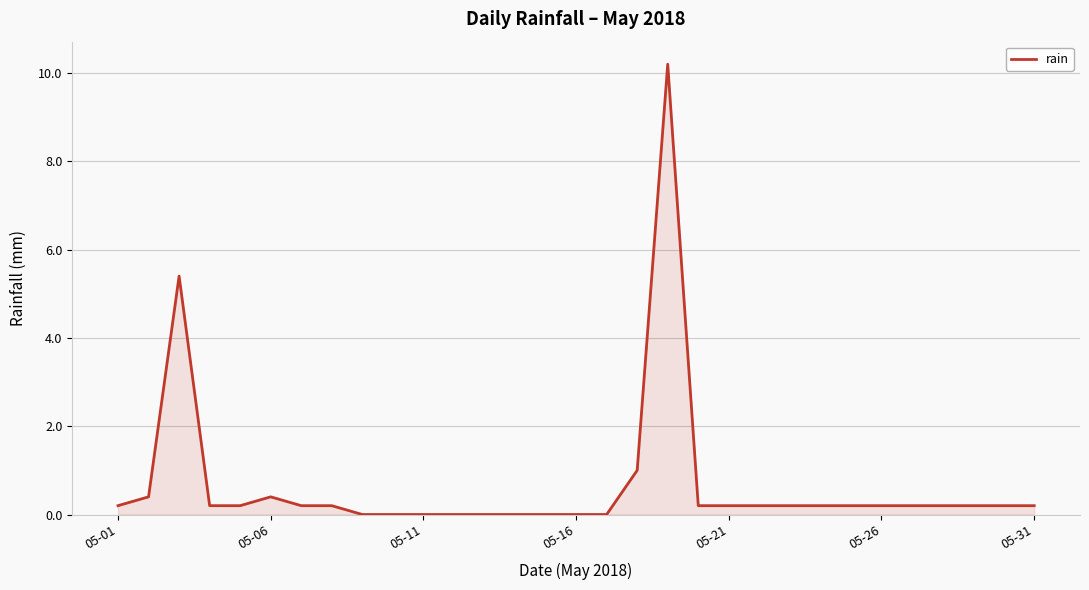

What is the difference between the maximum and minimum values?

10.2